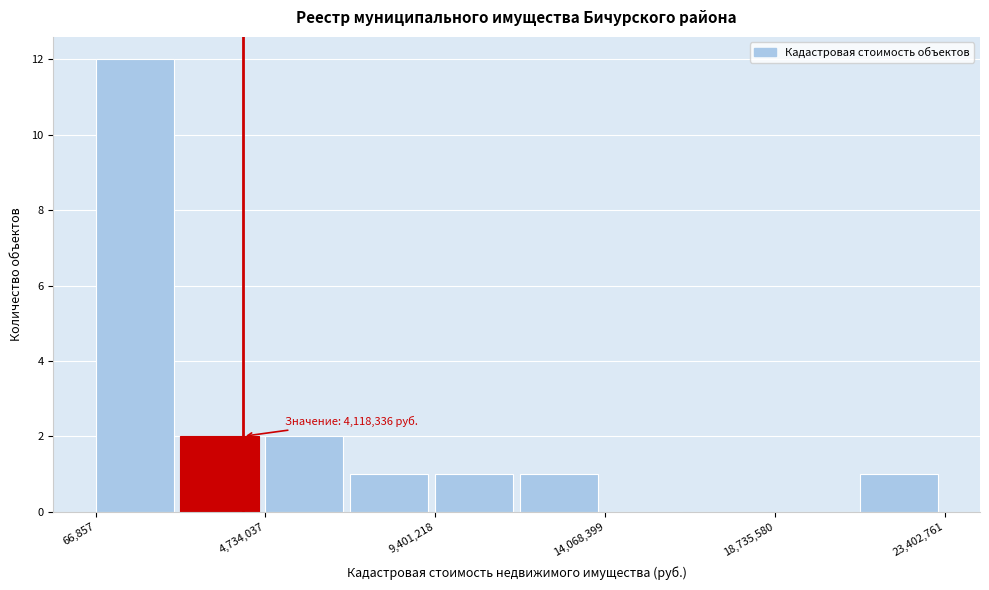

Which range on the x-axis has the tallest bar?

0 to 2500000